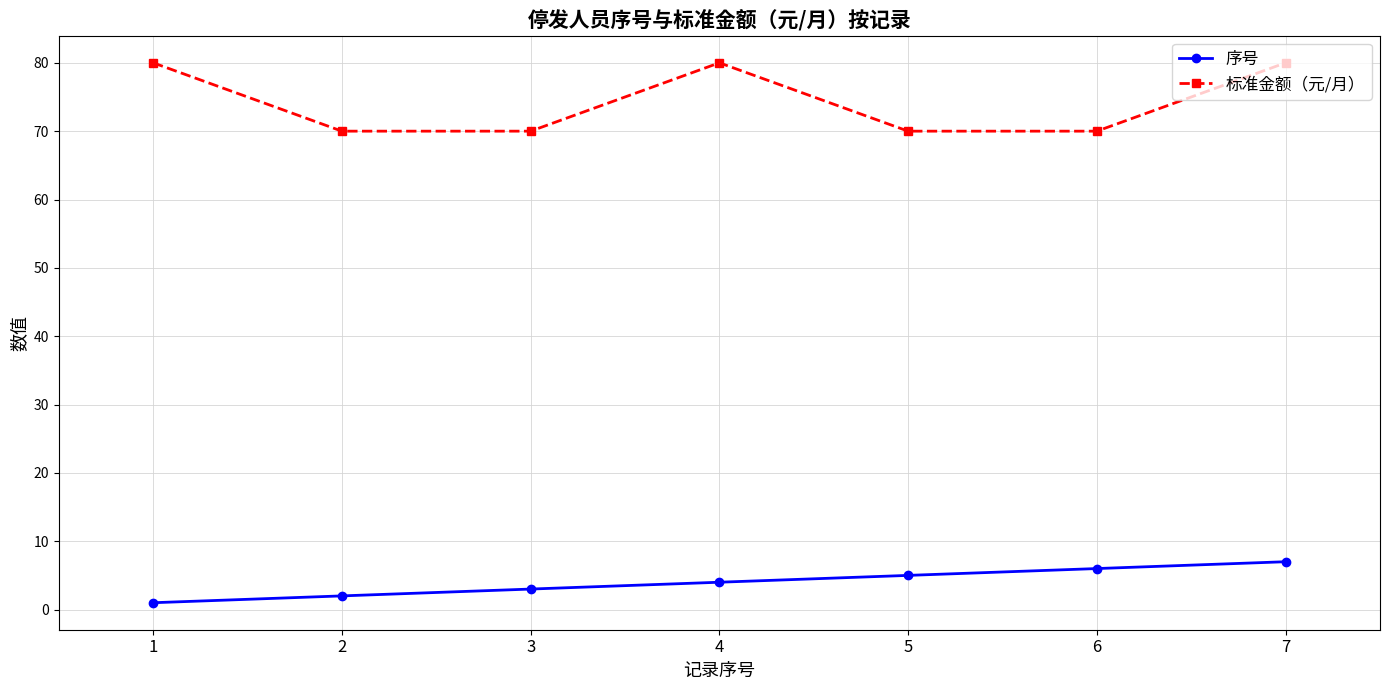

What is the lowest value of the 序号 series?

1